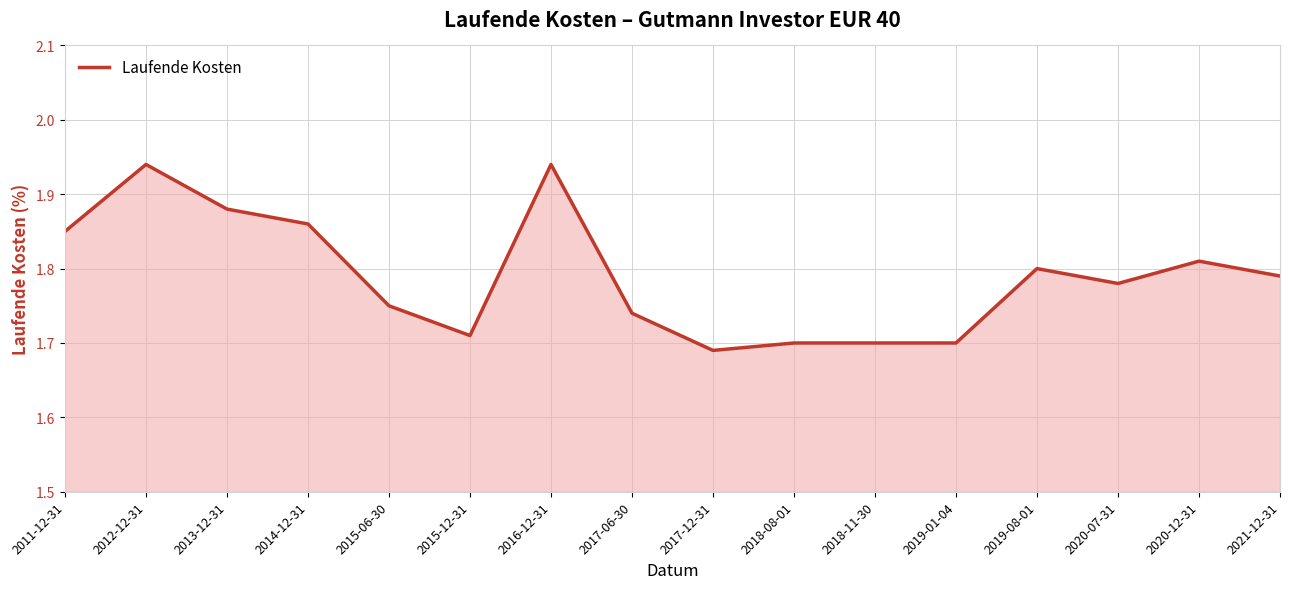

What position from the right is 2020-07-31?

3